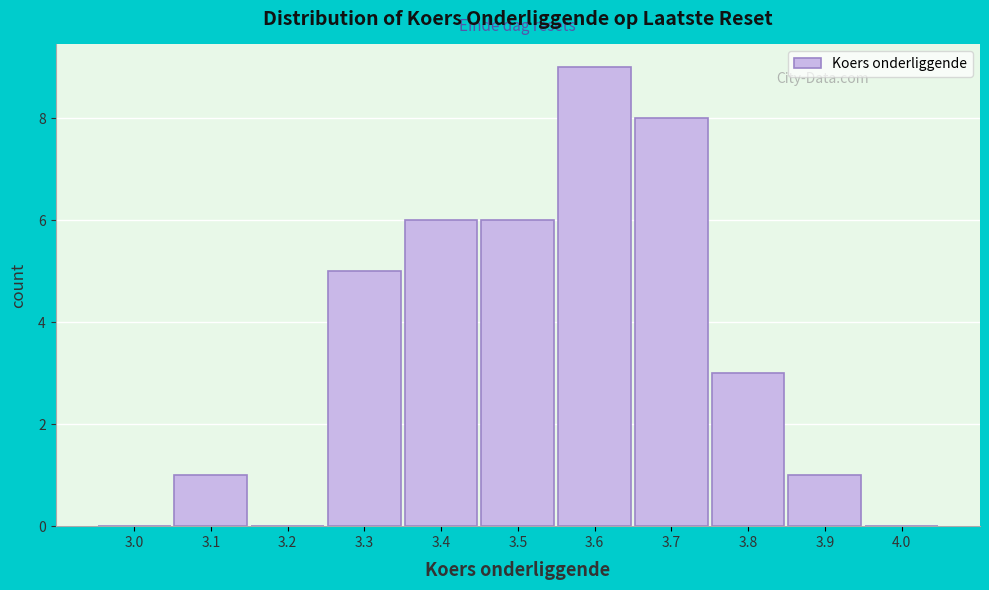

Reading right to left, transcribe all the data shown in this chart.

4.0=0	3.9=1	3.8=3	3.7=8	3.6=9	3.5=6	3.4=6	3.3=5	3.2=0	3.1=1	3.0=0